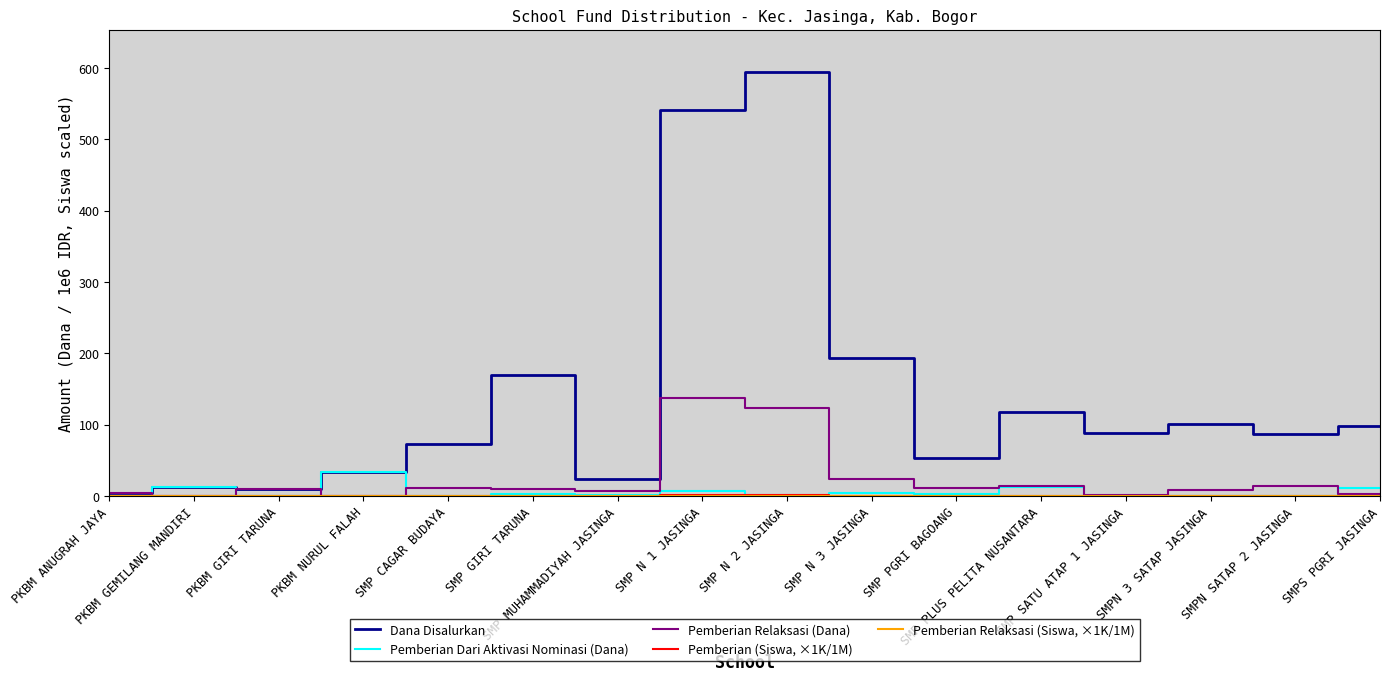

Which series has the widest spread of values?

Dana Disalurkan